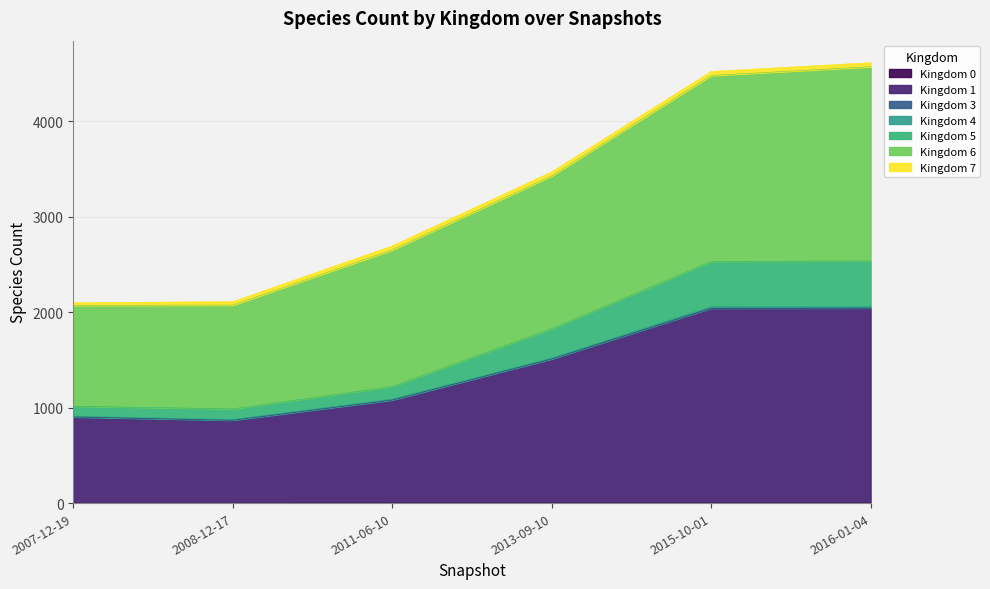

Does the chart have visible grid lines?

Yes